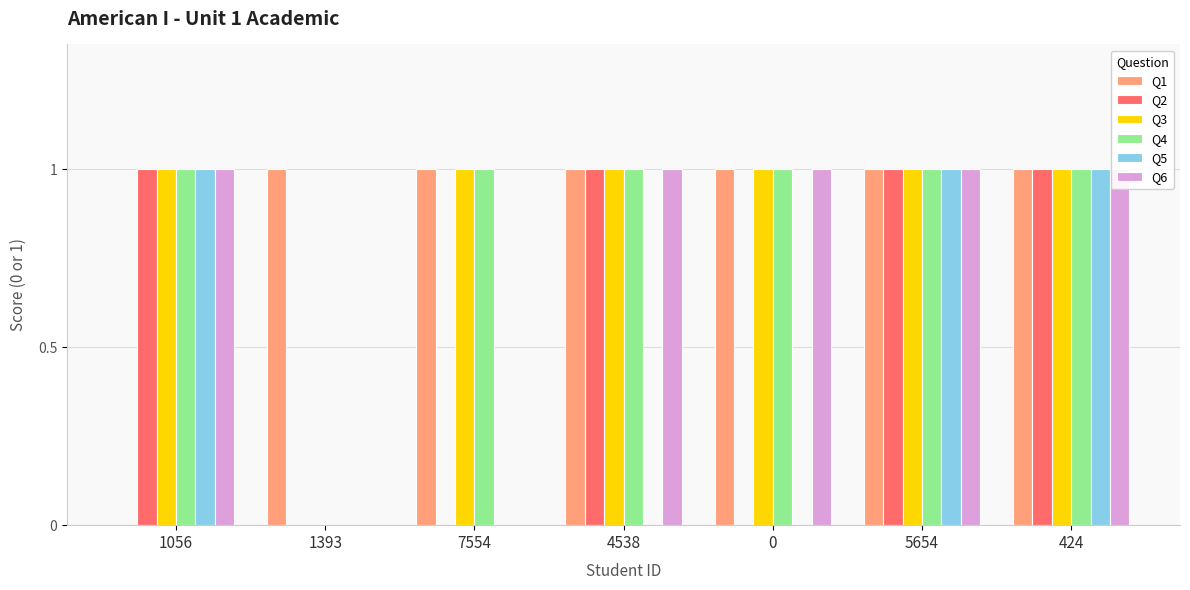

True or false: Q1 has a value of 1 at 4538.

True